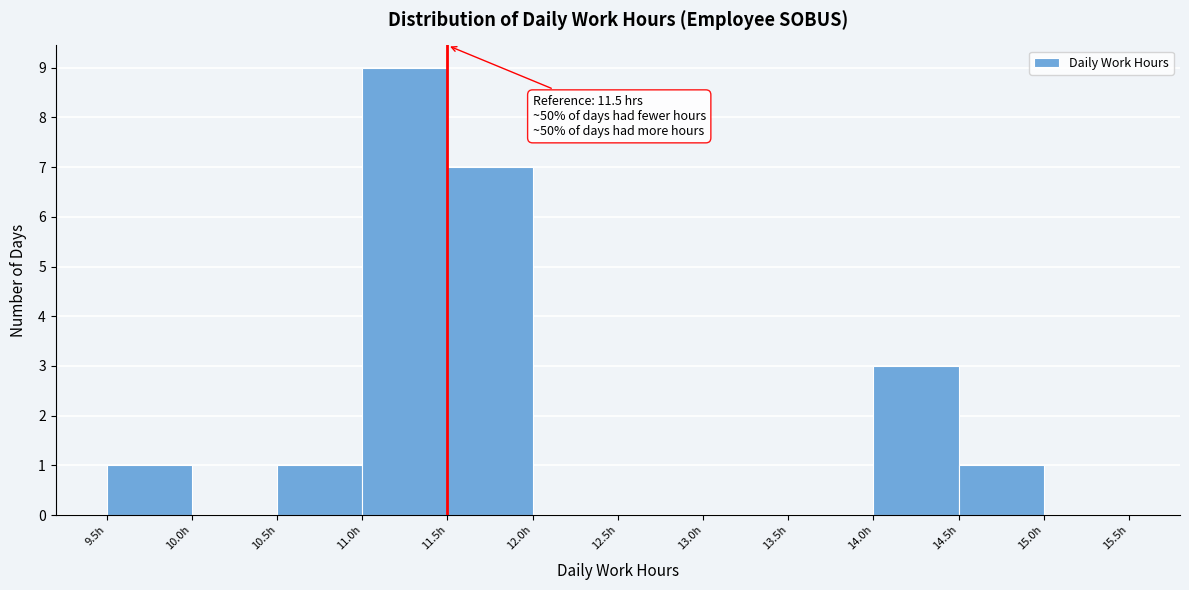

Which range on the x-axis has the tallest bar?

11.0 to 11.5